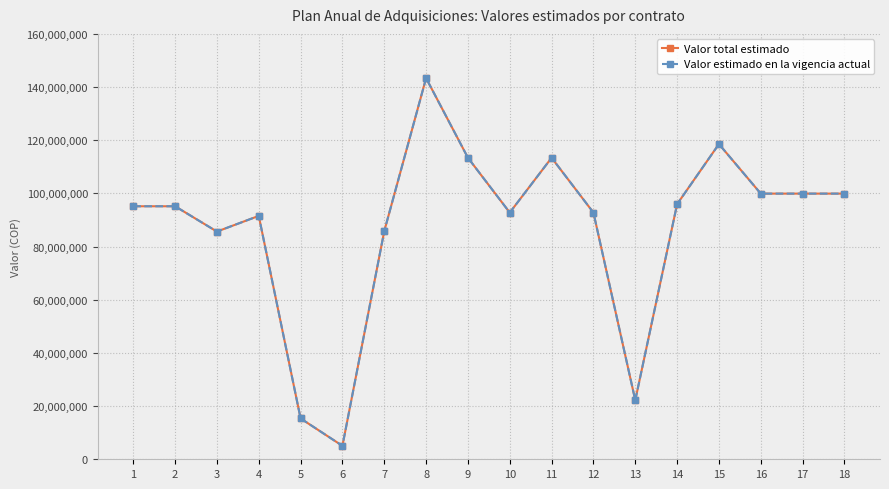

What is the difference between the second highest and minimum values in the Valor total estimado series?

113506608